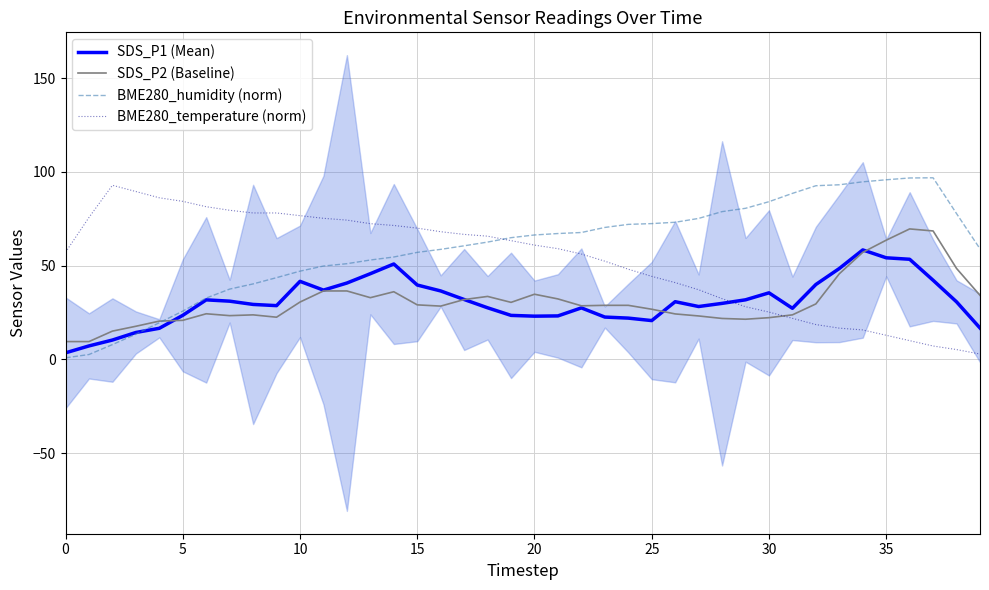

Count the number of categories in the chart.

40